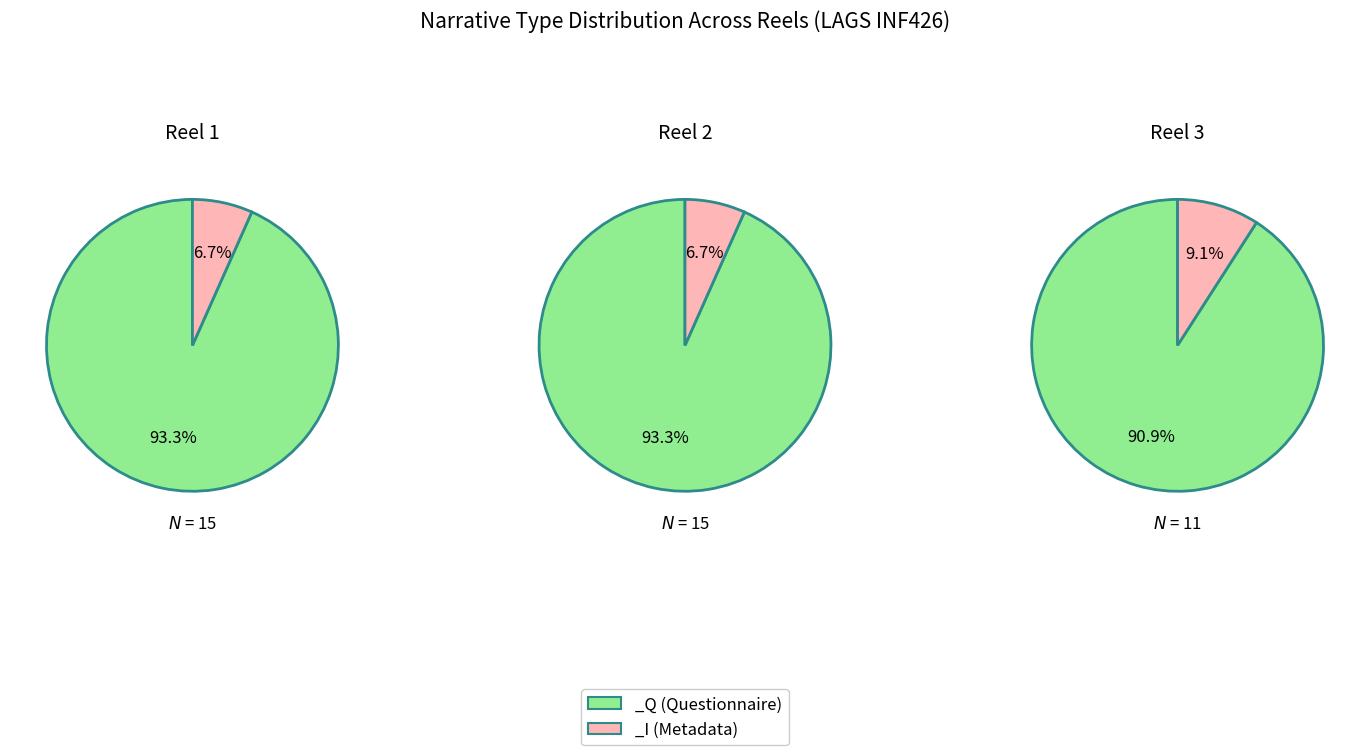

What percentage is the _Q slice, to the nearest percent?

93%